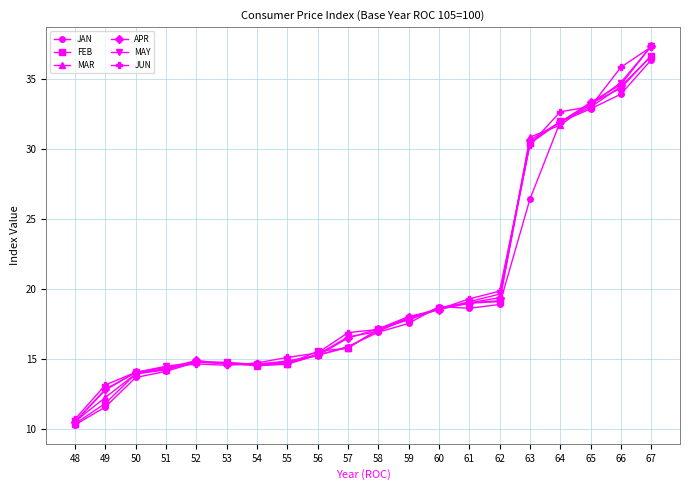

At which category is the sum across all series the highest?

67